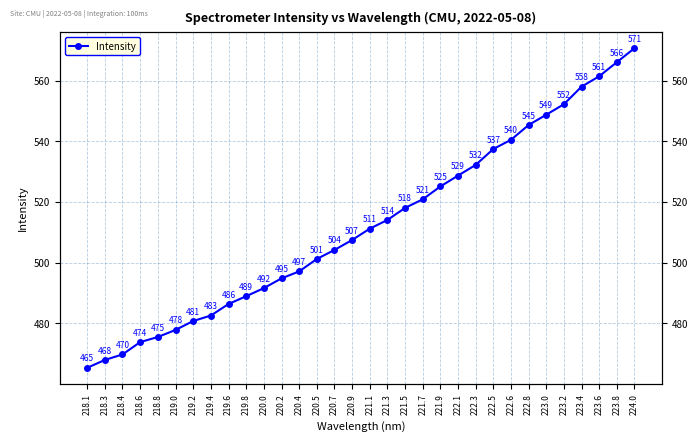

What is the sum of the values at 223.0 and 222.8?

1094.1